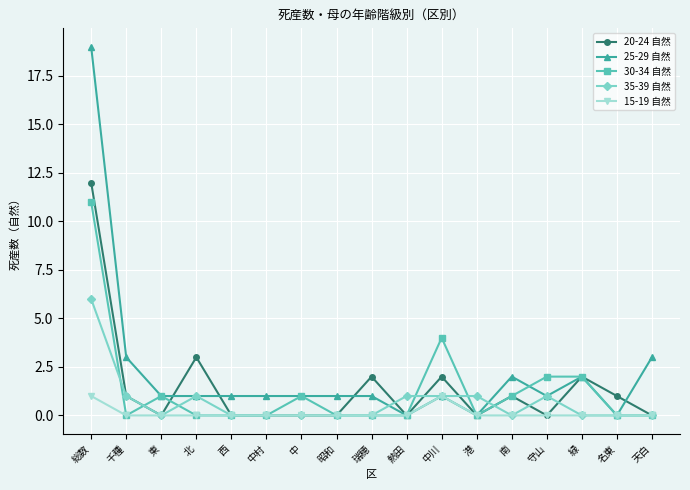

True or false: 20-24 自然 and 35-39 自然 cross at least once.

True